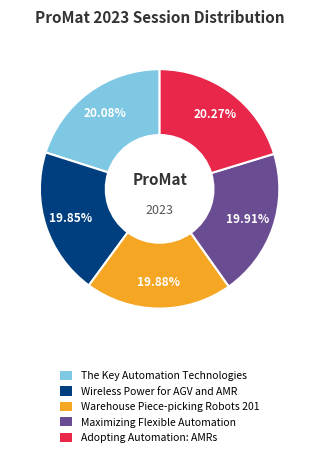

The Maximizing Flexible Automation slice represents 20% of the pie. True or false?

True